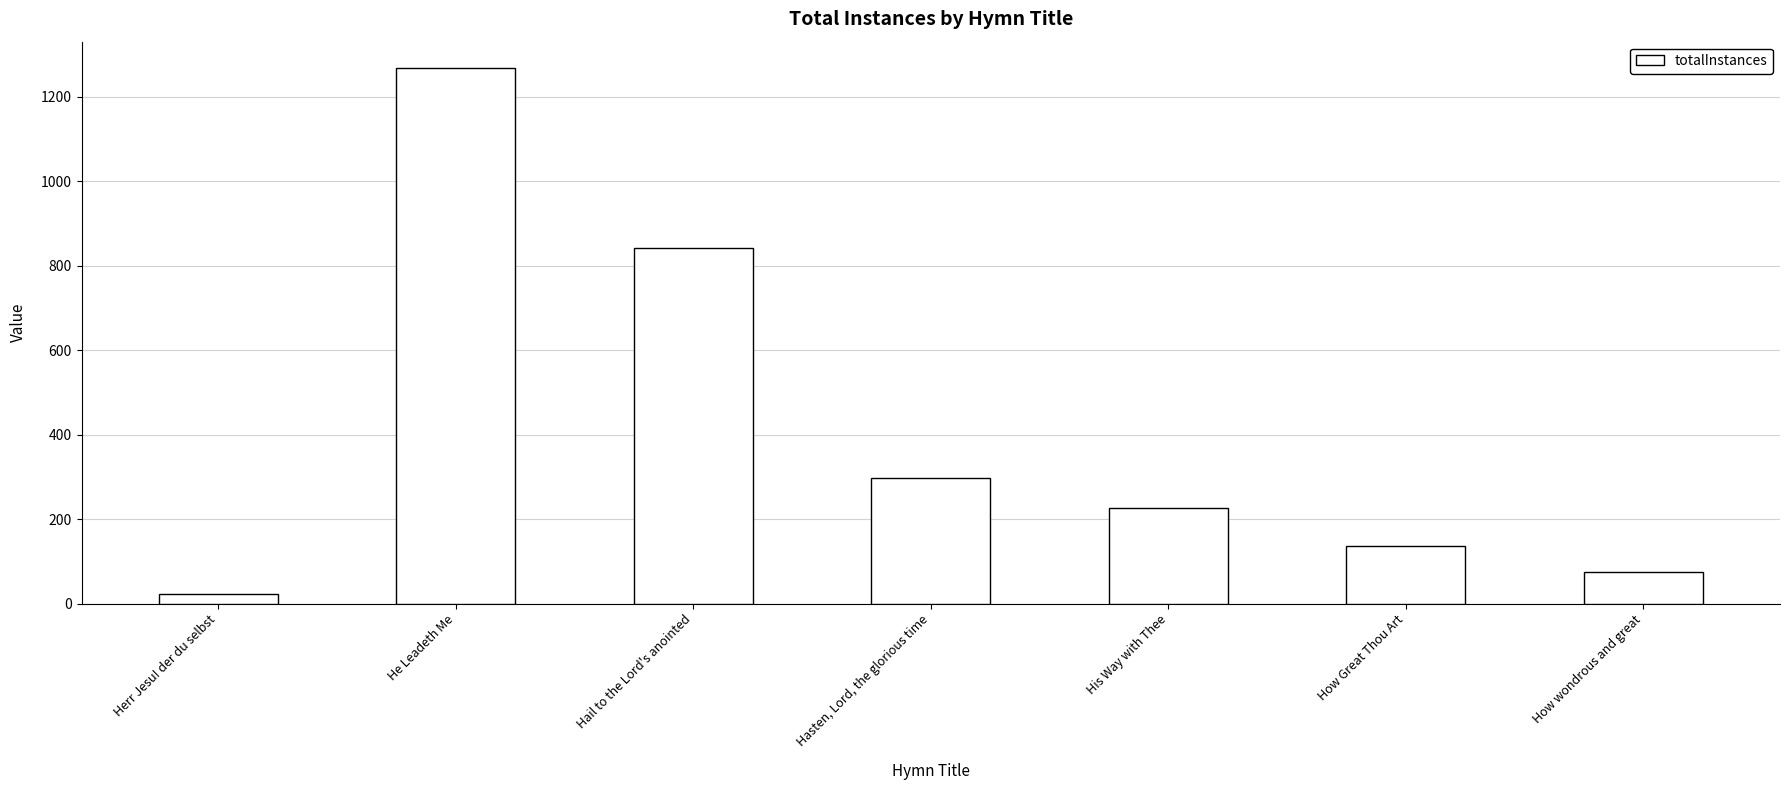

Reading right to left, what are all the values shown in this chart?

75	136	227	298	842	1267	23